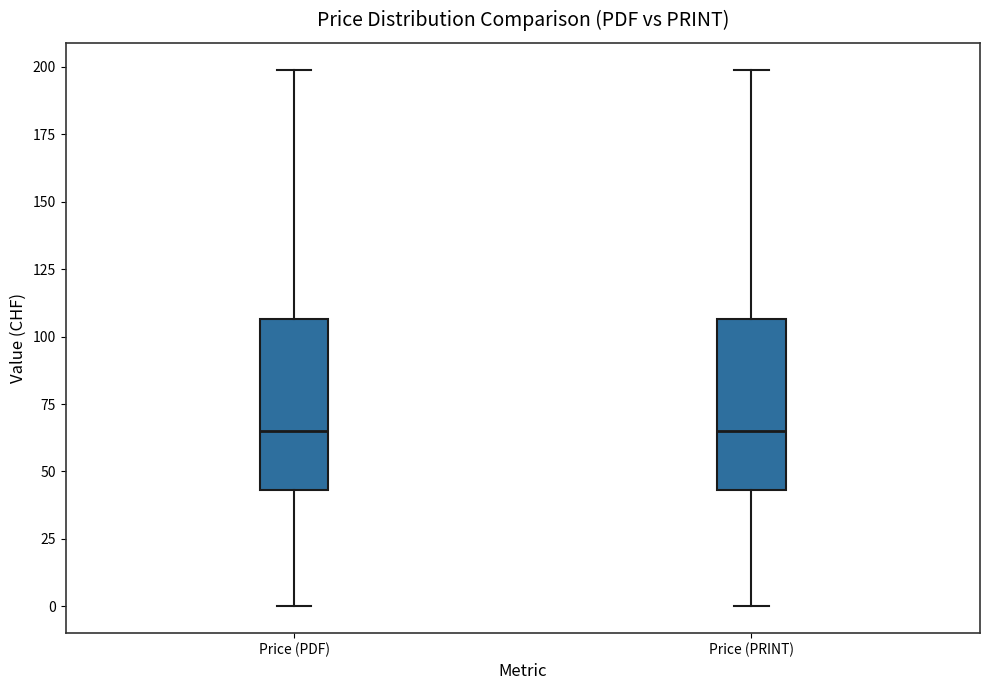

Reading left to right, read every box against the y-axis: the position of its median line, the range the box covers, and the ends of its whiskers. The values are not printed on the chart, so give them approximately, as read against the axis.

Price (PDF): median 65, box 45 to 105, whiskers 0 to 200
Price (PRINT): median 65, box 45 to 105, whiskers 0 to 200